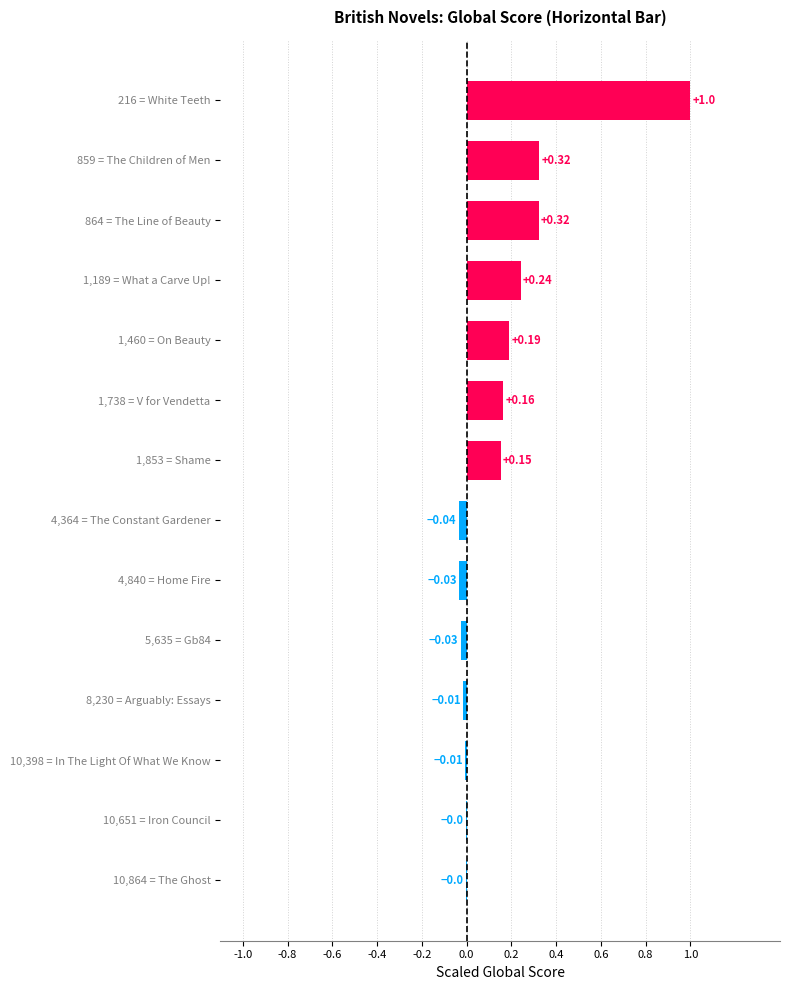

How many series are shown in this chart?

1